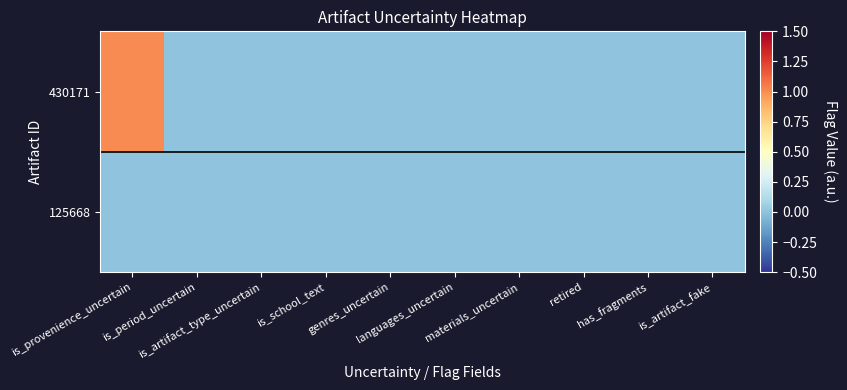

At which category is the sum across all series the highest?

is_provenience_uncertain